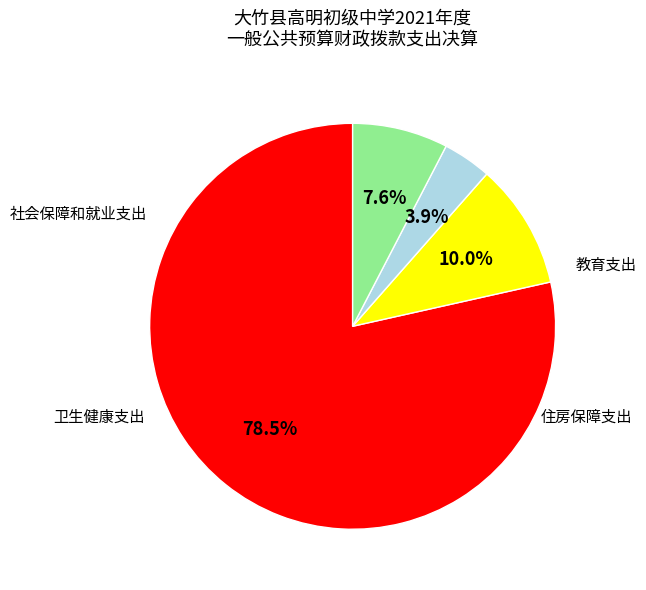

Does any single category account for the majority?

Yes